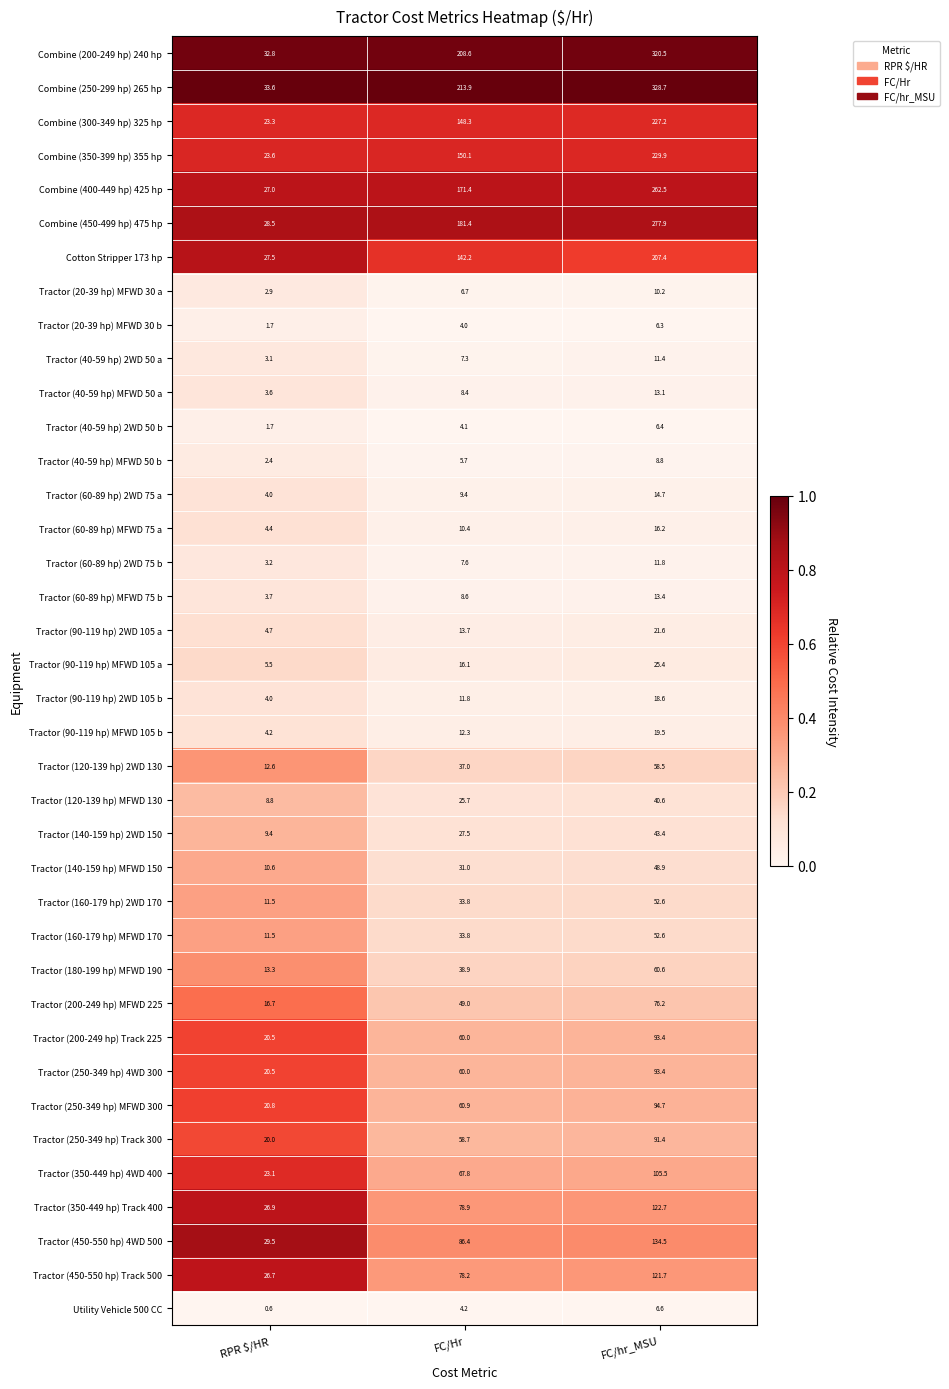

The value of Tractor (250-349 hp) MFWD 300 at FC/Hr is 101.4. True or false?

False